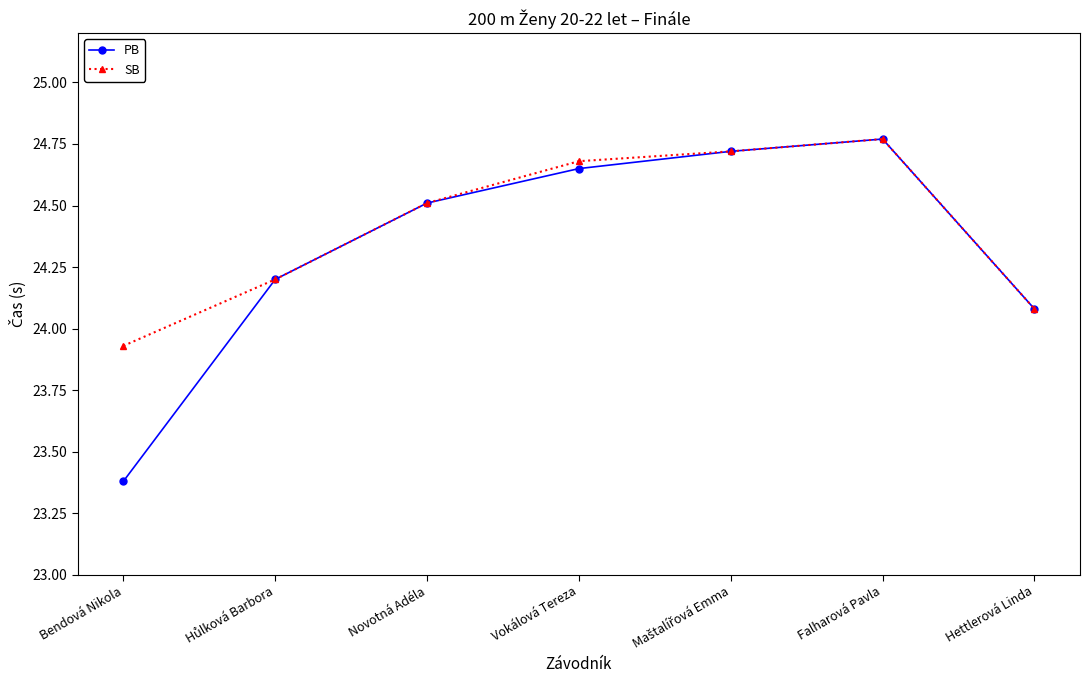

Which category has the highest value across all series?

Falharová Pavla